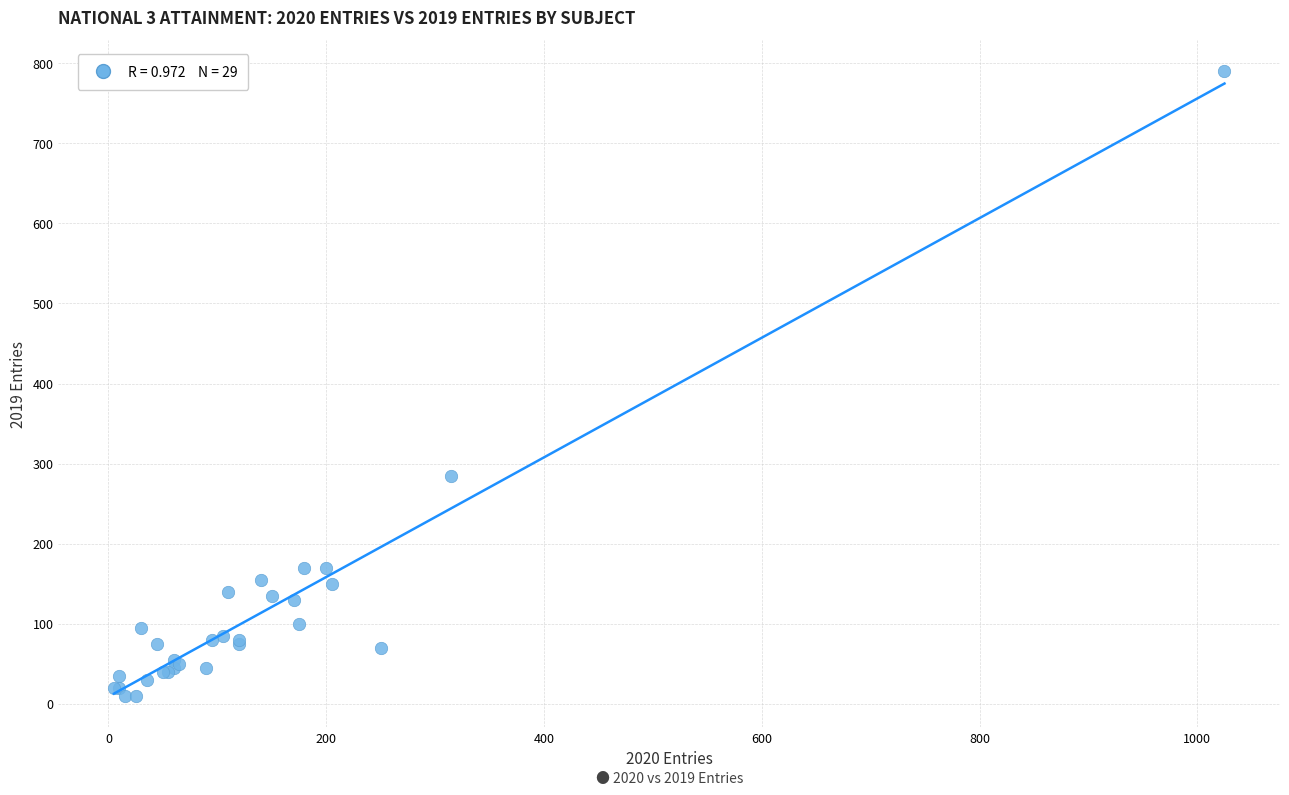

What Y value in the scatter plot is closest to 400?

285